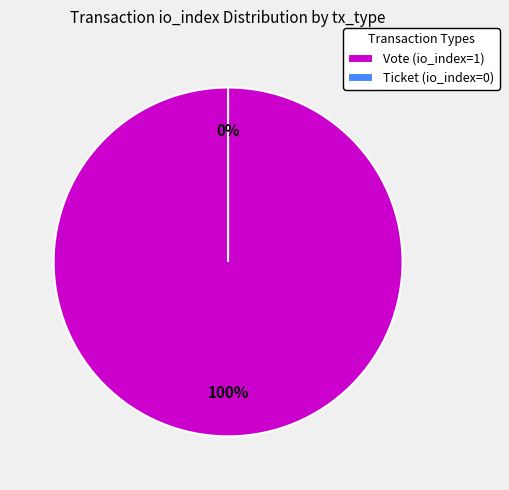

What is the change in value from Vote to Ticket?

-1